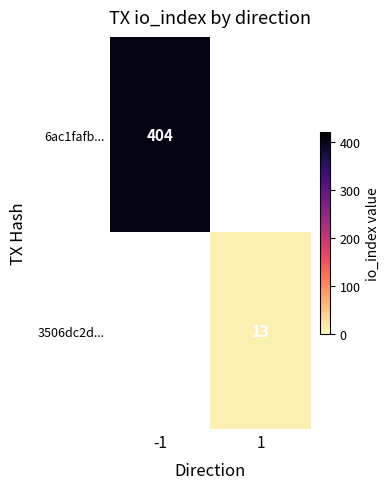

True or false: 6ac1fafb... has a value of 175 at -1.

False